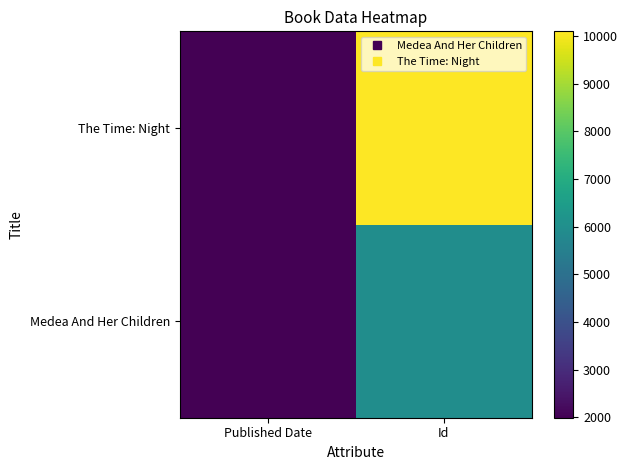

Reading right to left, list all the values displayed in this chart.

Medea And Her Children: Id=5977	Published Date=1996
The Time: Night: Id=10095	Published Date=1992